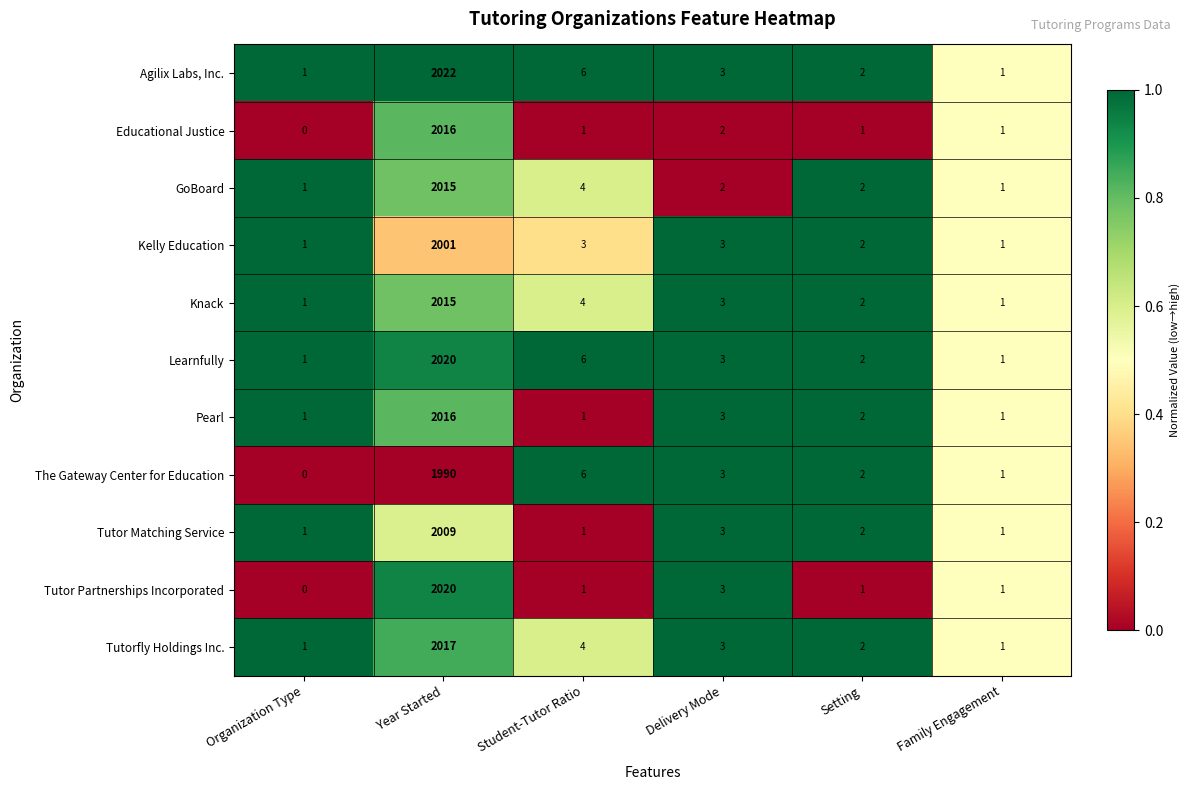

Count the number of data series in this chart.

11